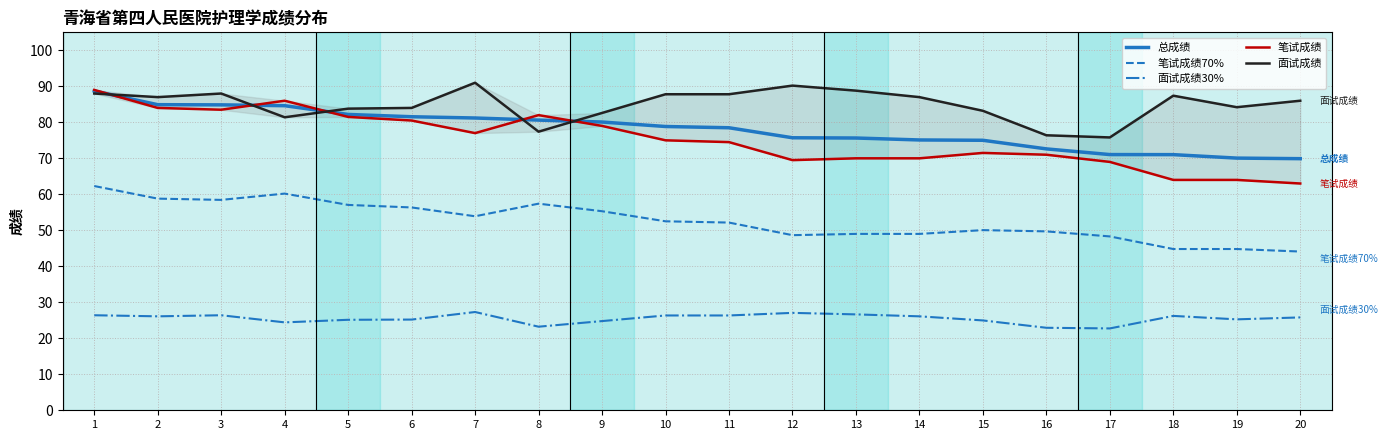

How many intersections are there between 总成绩 and 面试成绩?

5